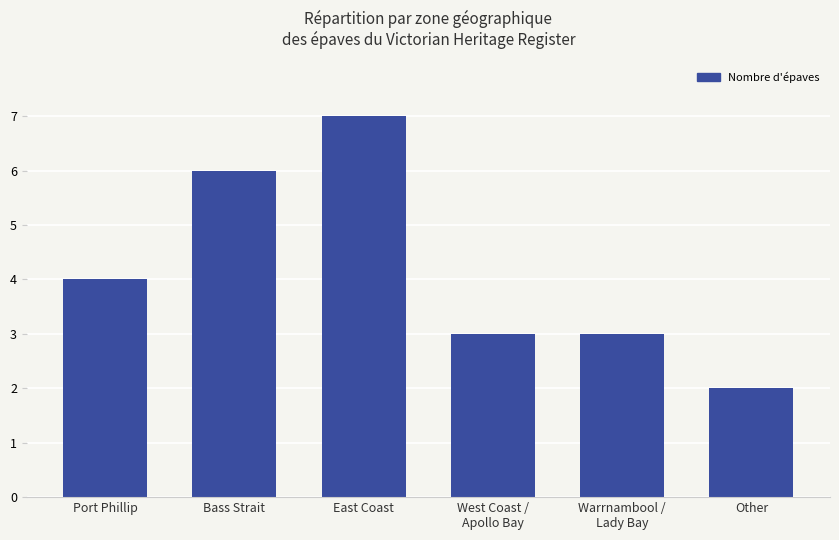

Reading left to right, transcribe all the data shown in this chart.

4	6	7	3	3	2